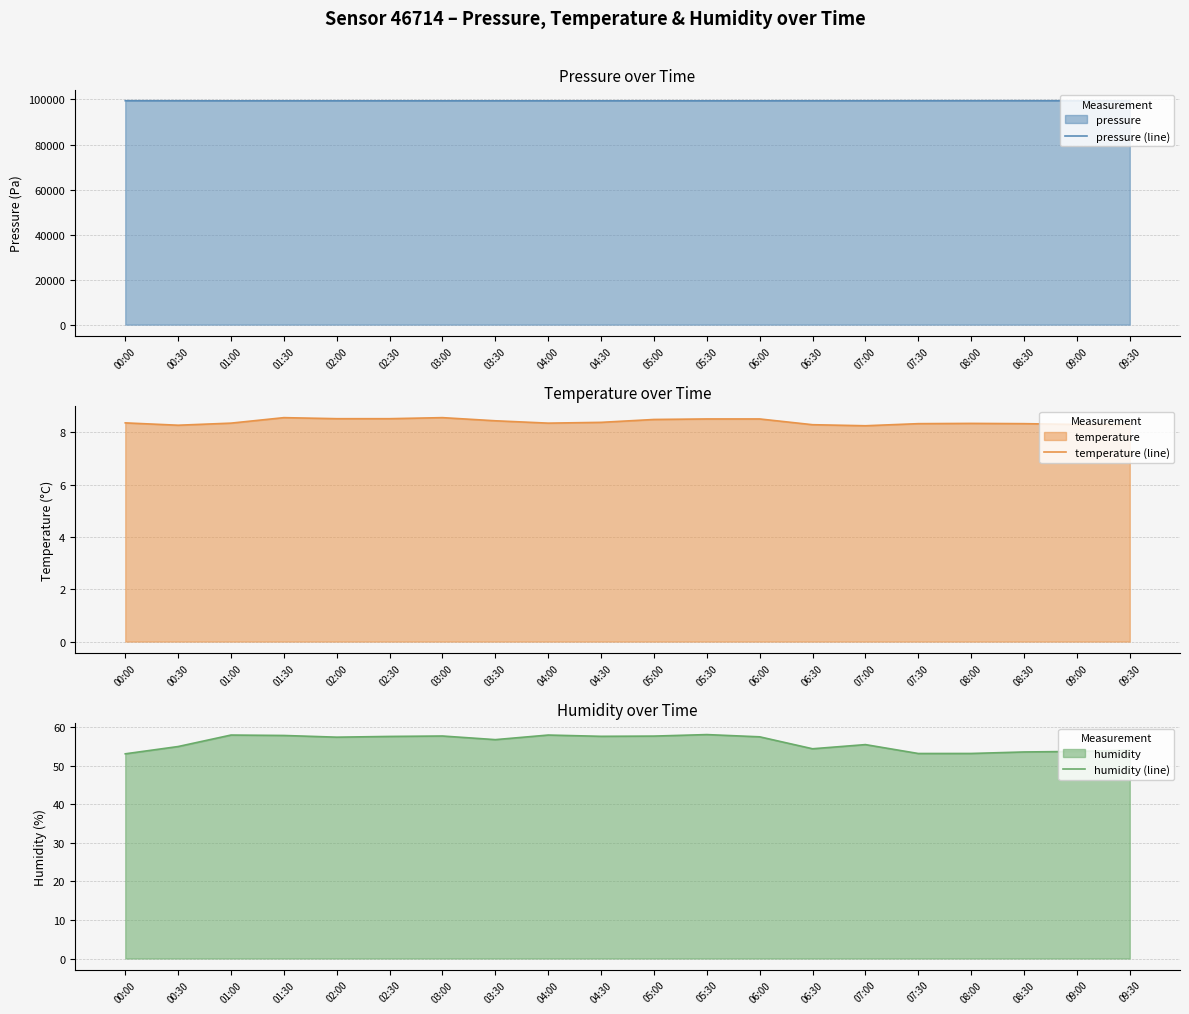

What are all the series names shown in the legend?

pressure (line), temperature (line), humidity (line)